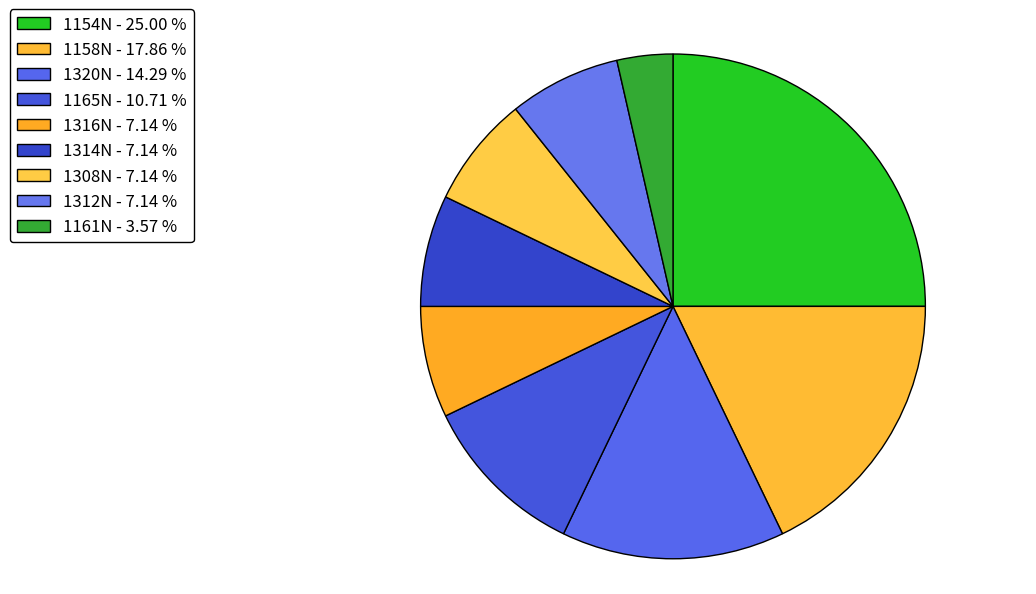

Do 1320N and 1316N together represent more than half of the pie?

No